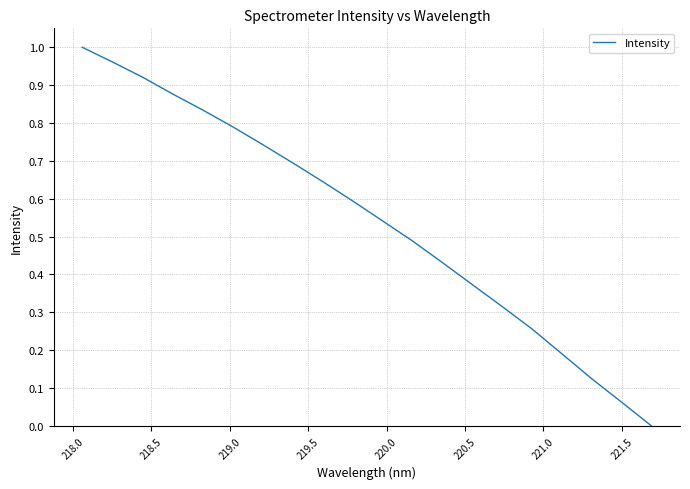

What is the difference between the maximum and minimum values?

1.0